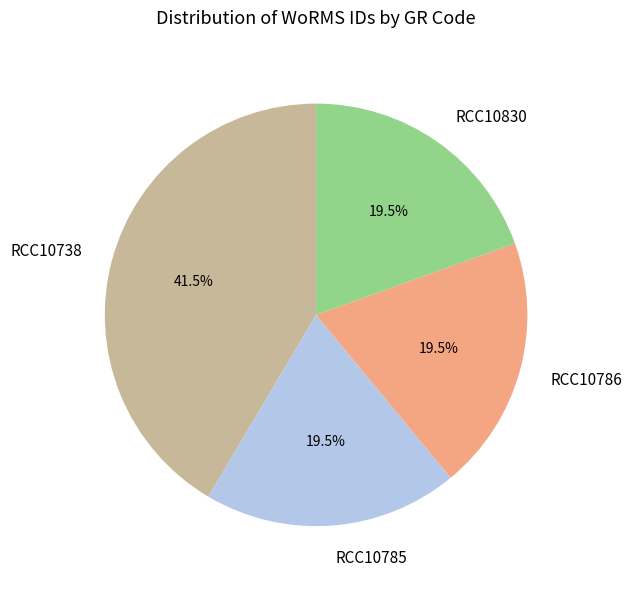

Does RCC10830 represent more than half of the total?

No